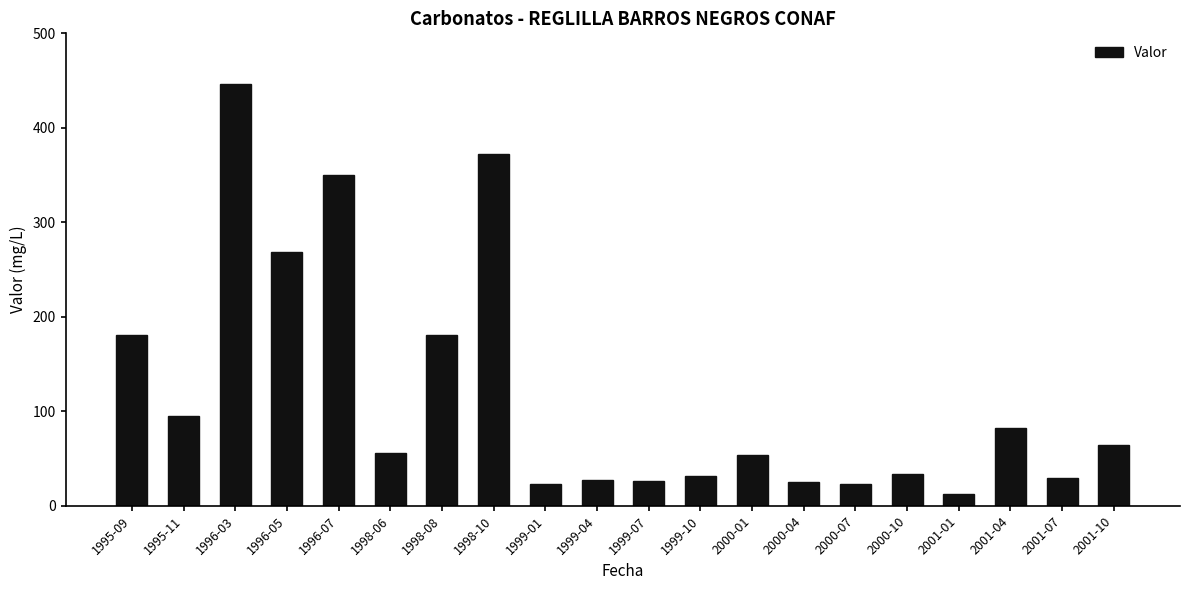

Between 1998-08 and 2000-07, which is larger?

1998-08